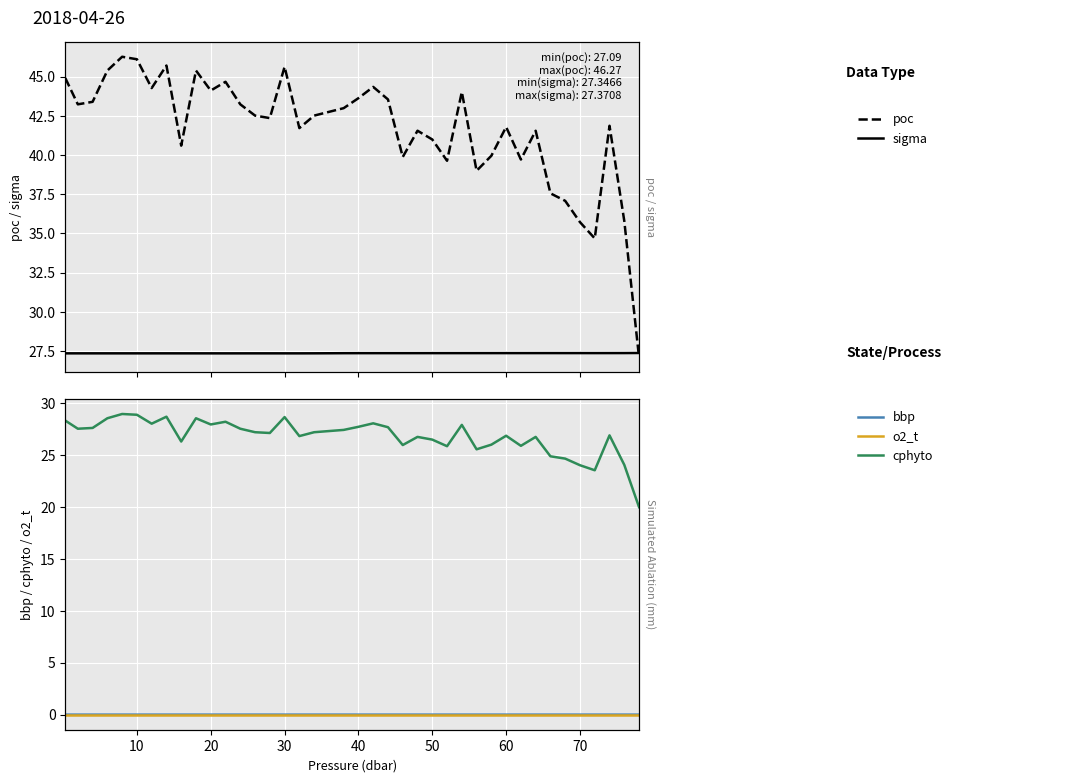

What is the sum of all sigma values?

1094.2